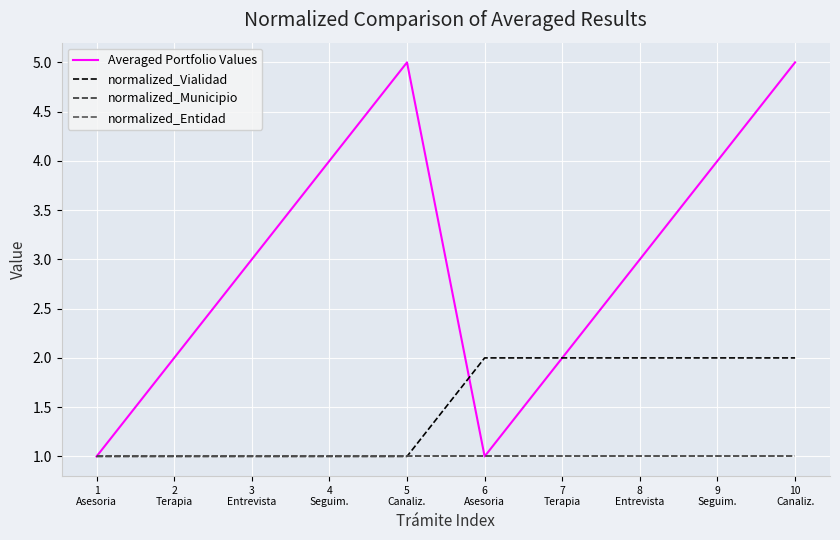

At which category does the chart reach its minimum across all series?

1
Asesoria